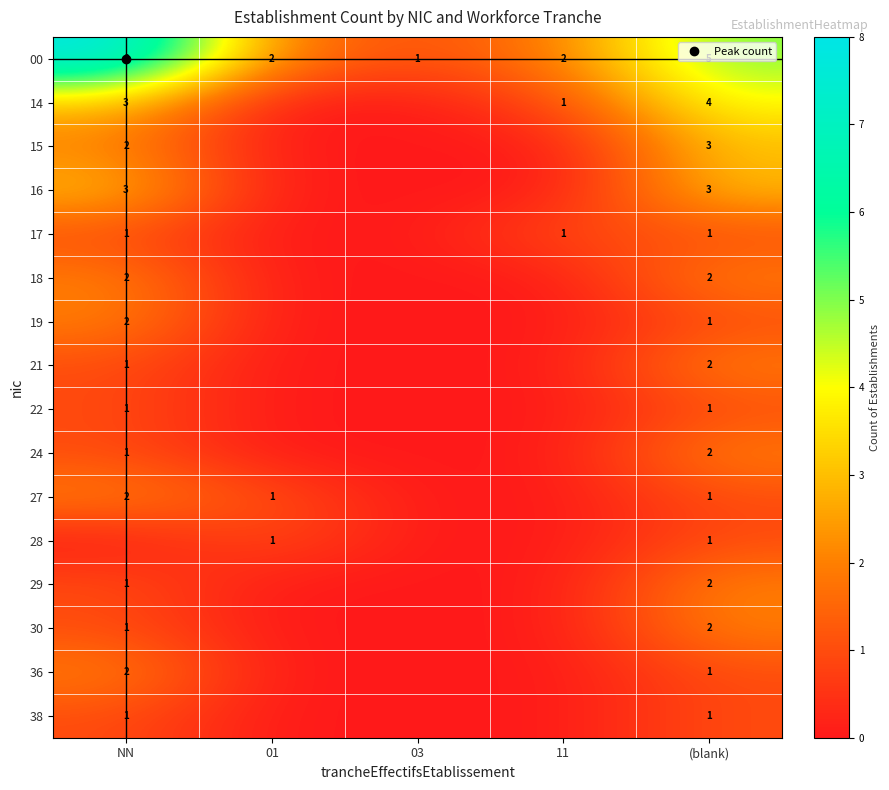

The 38 series shows 2 at (blank). True or false?

False